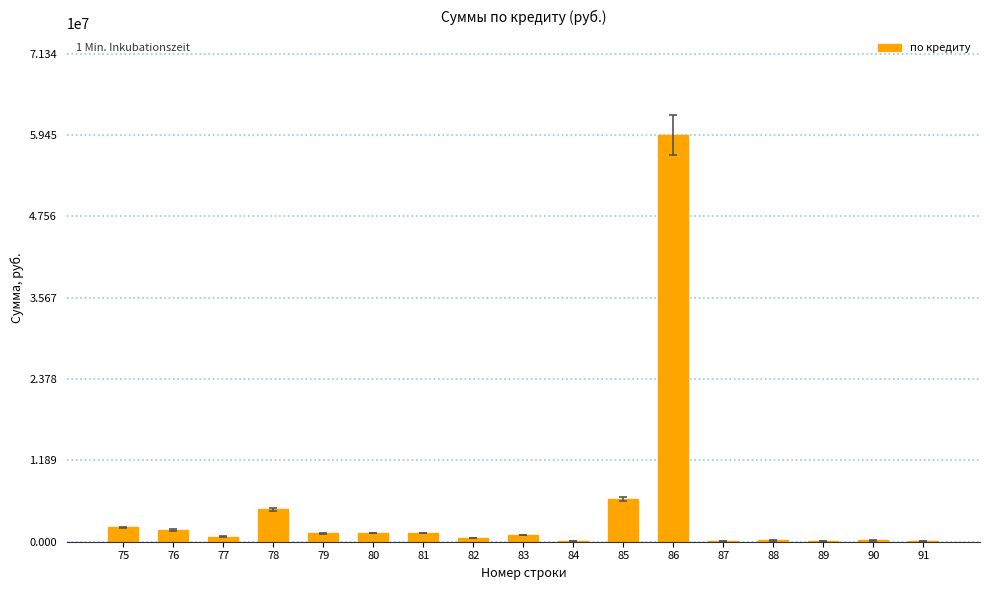

Between 79 and 91, which is larger?

79